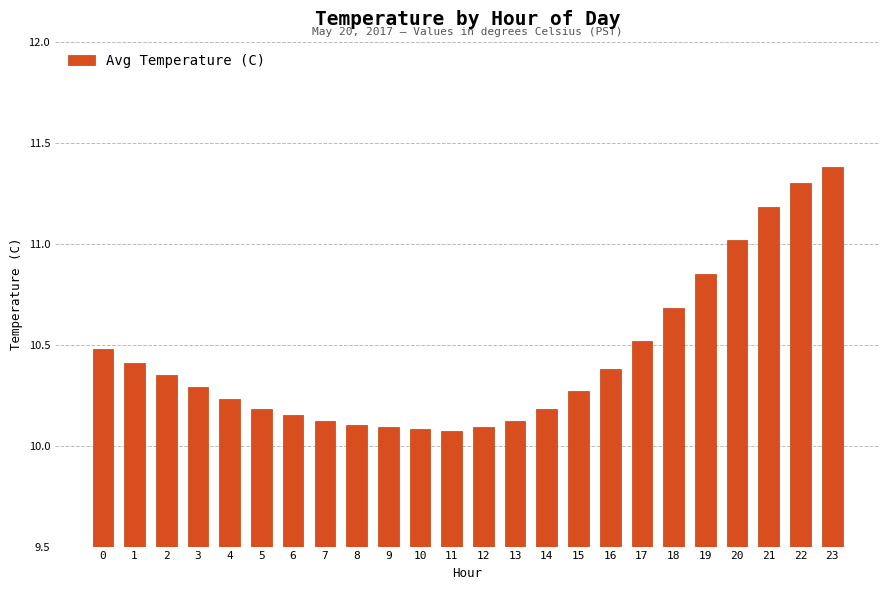

How many bars are there in total?

24